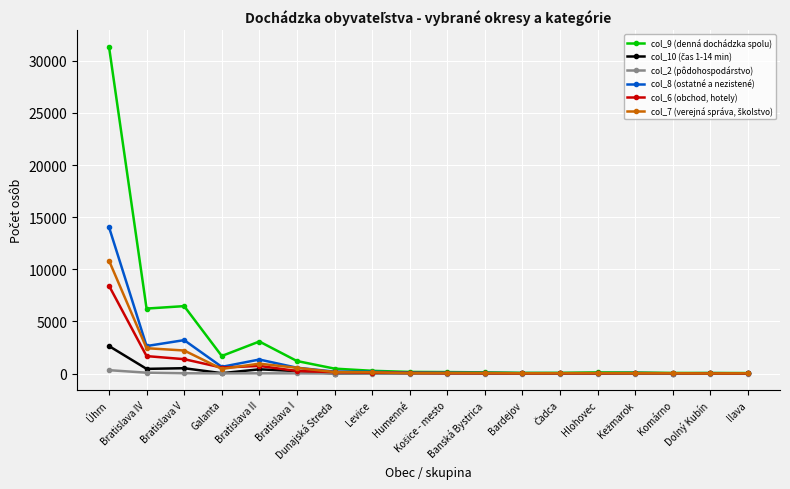

What is the maximum value shown in the chart?

31368